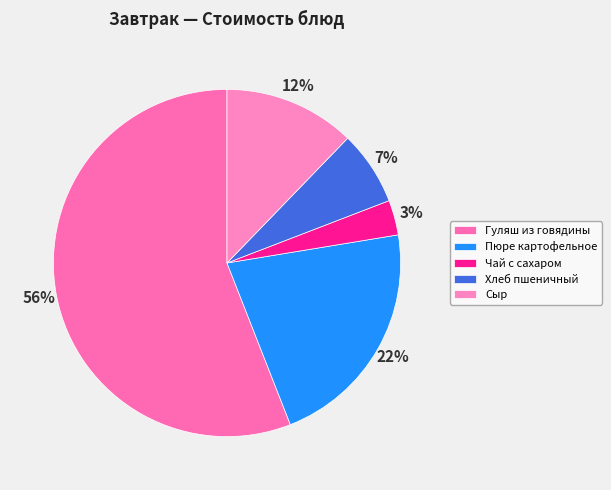

Which slice is the smallest?

Чай с сахаром